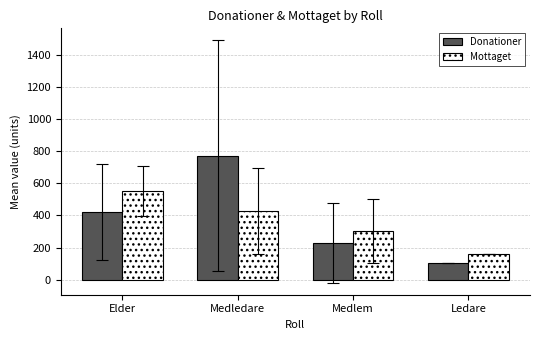

Is the value of Mottaget at Ledare greater than the value of Donationer at Medledare?

No